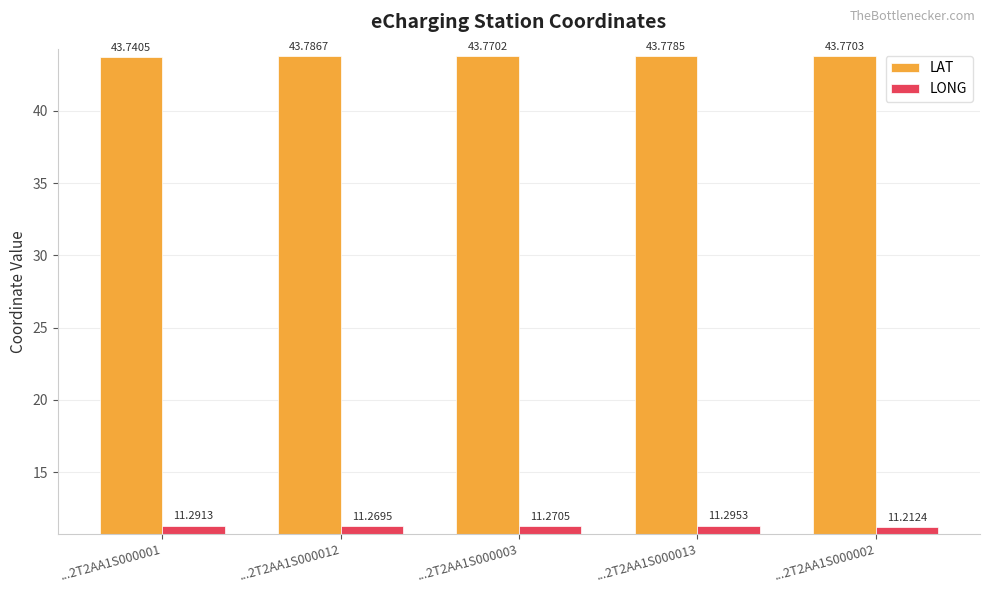

What is the spread (max minus min) of values at ...2T2AA1S000002?

32.6